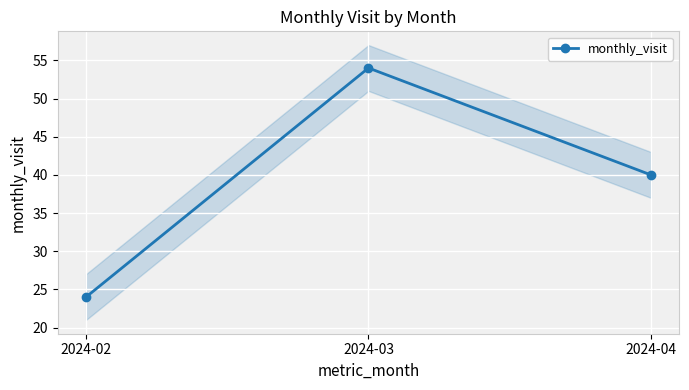

Where is the data nearest to the value 39?

2024-04